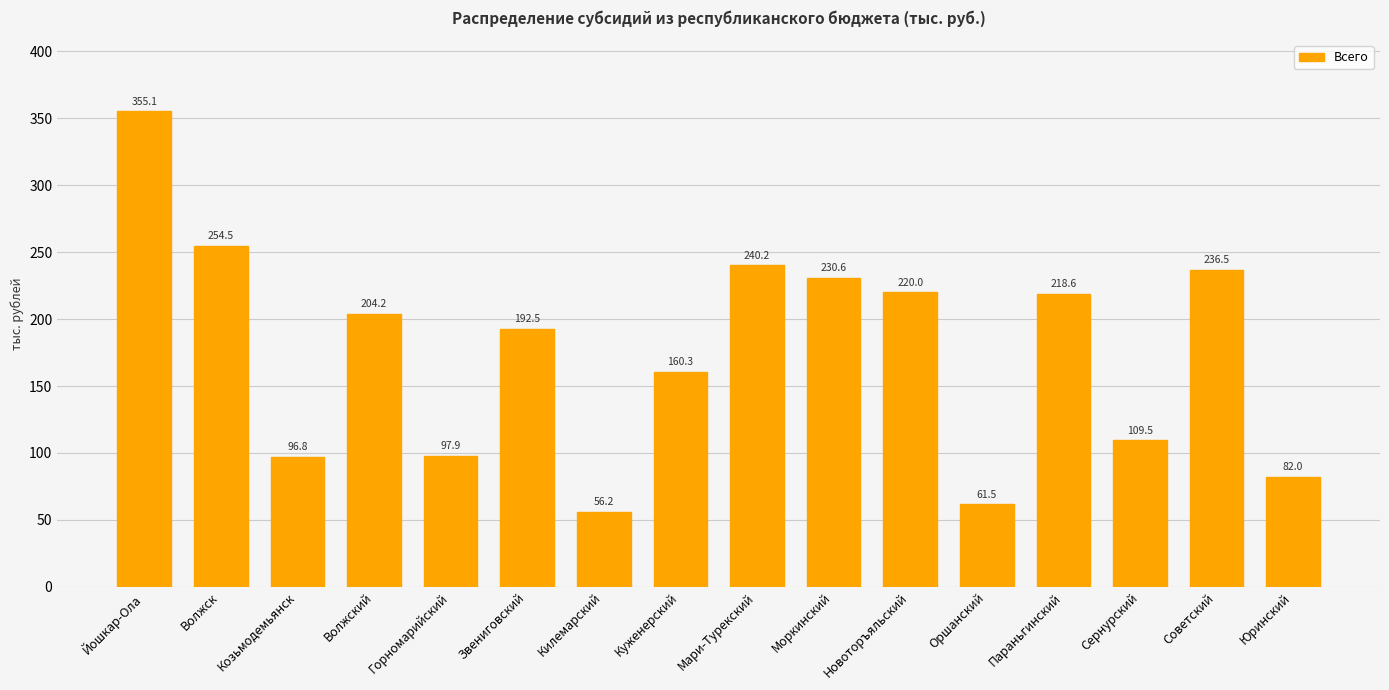

Which category has the lowest value across all series?

Килемарский